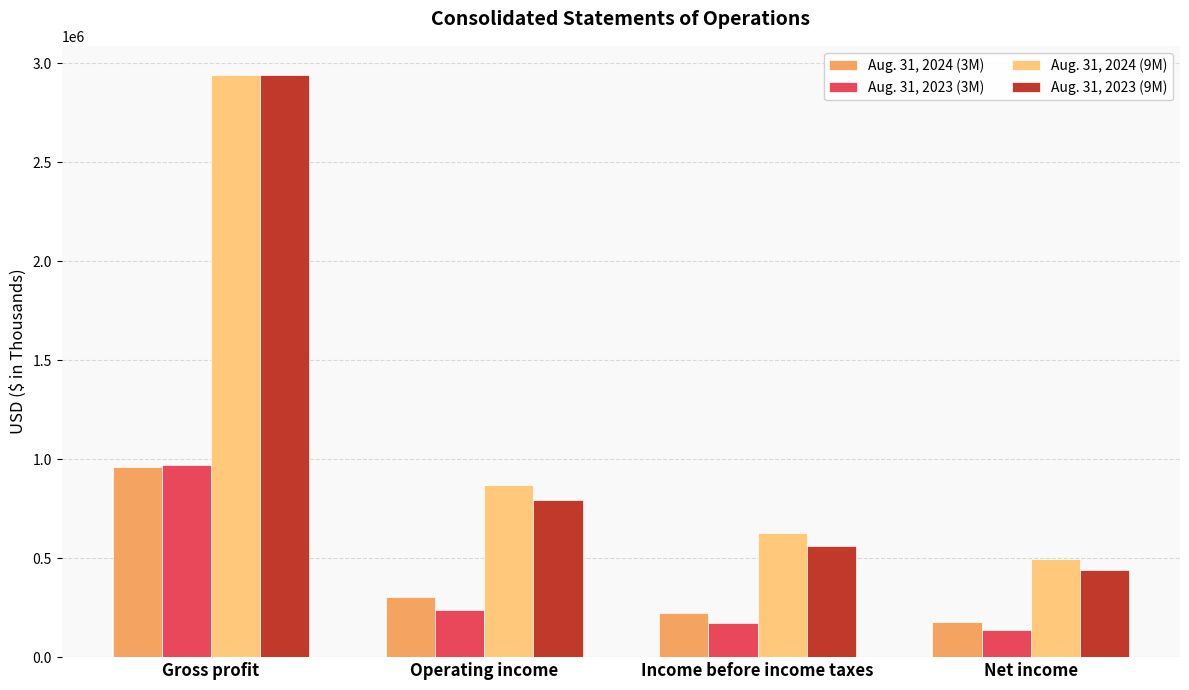

Is the value of Aug. 31, 2023 (3M) at Gross profit greater than the value of Aug. 31, 2024 (3M) at Income before income taxes?

Yes